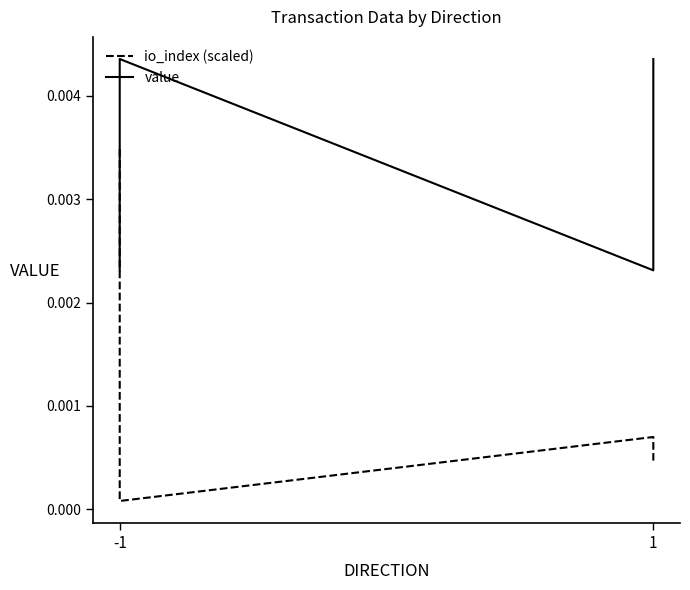

Rank the series by their average value, from highest to lowest.

value, io_index (scaled)